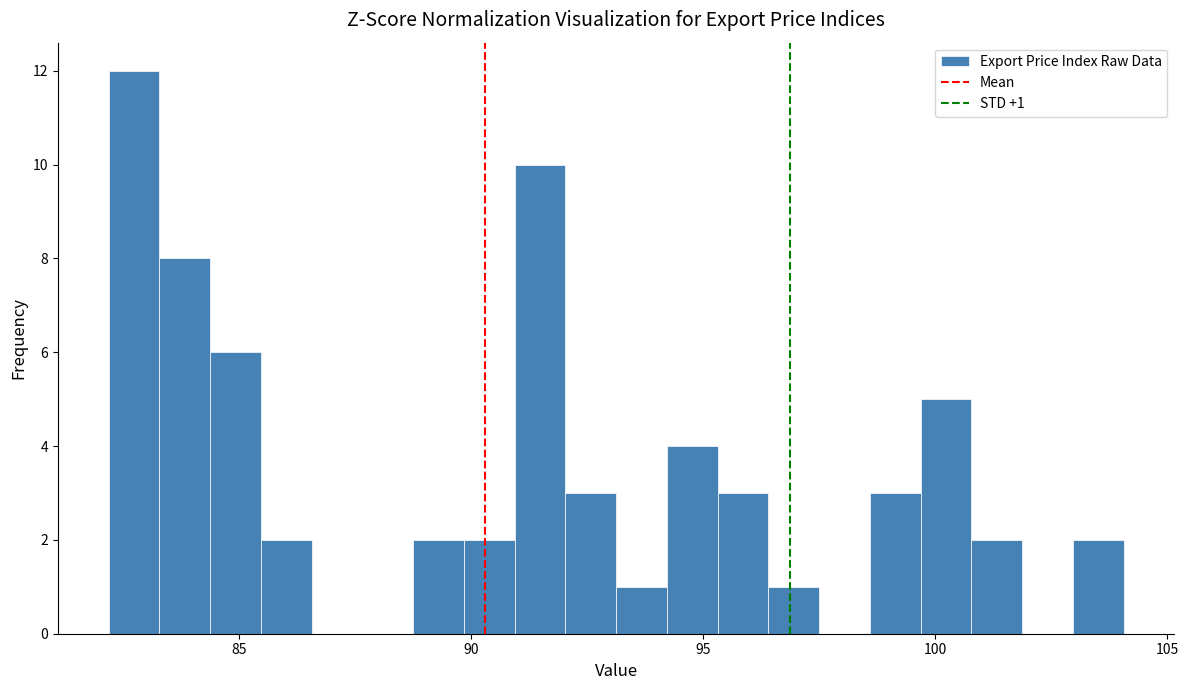

Around what value on the x-axis is the tallest bar? Give the approximate position of its centre, as read against the axis.

82.5